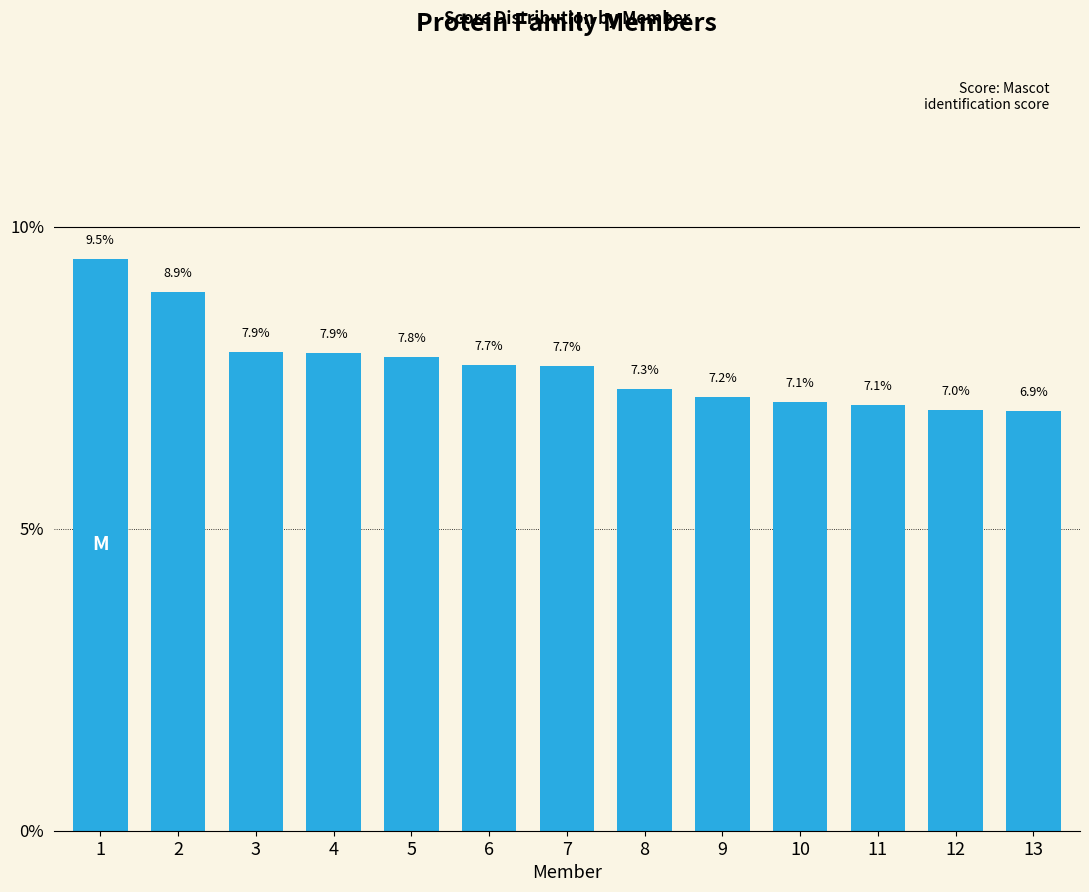

Approximately how many times larger is the value at 12 compared to 9?

1.0